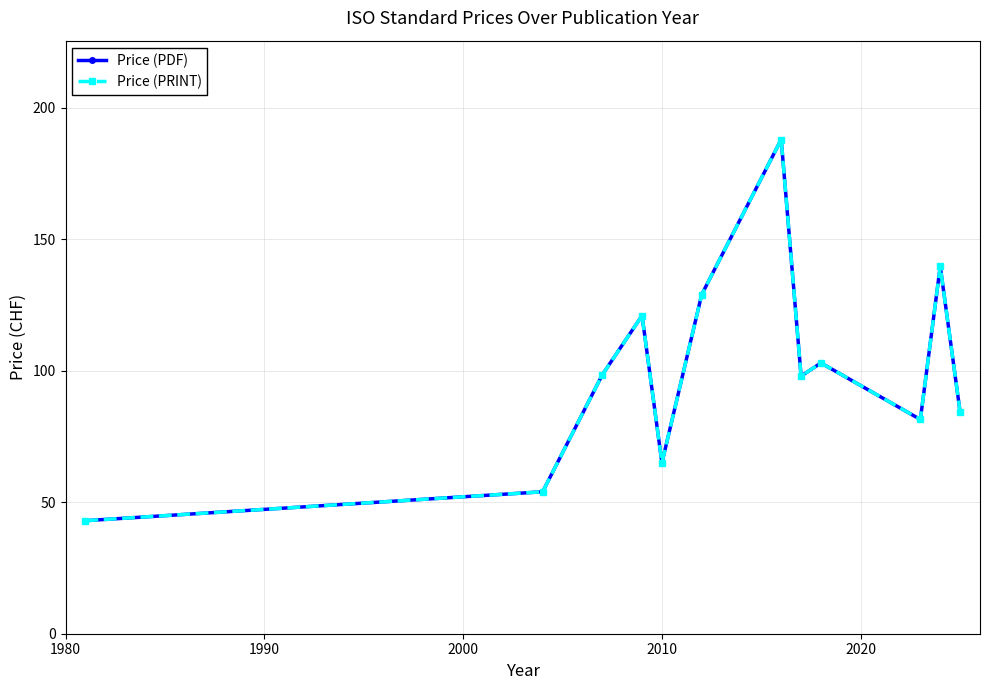

Is this an area chart (filled region under the line)?

No